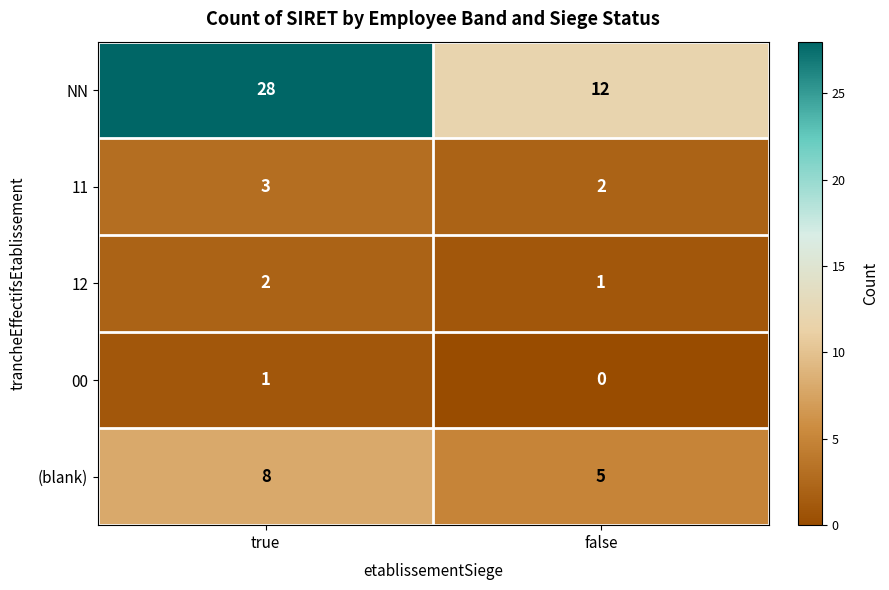

At which label does NN reach its minimum?

false